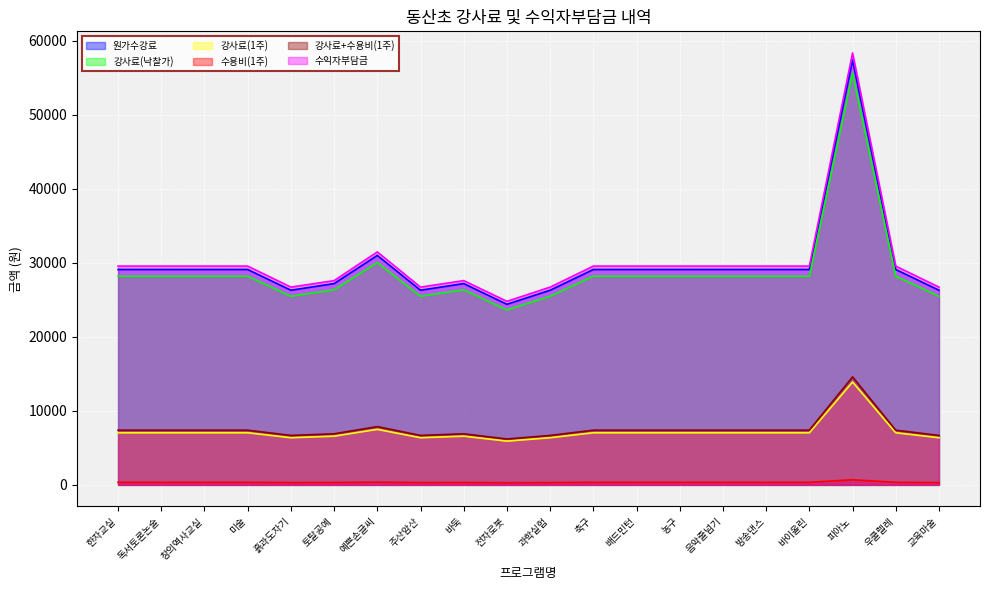

What are all the series names shown in the legend?

원가수강료, 강사료(낙찰가), 강사료(1주), 수용비(1주), 강사료+수용비(1주), 수익자부담금